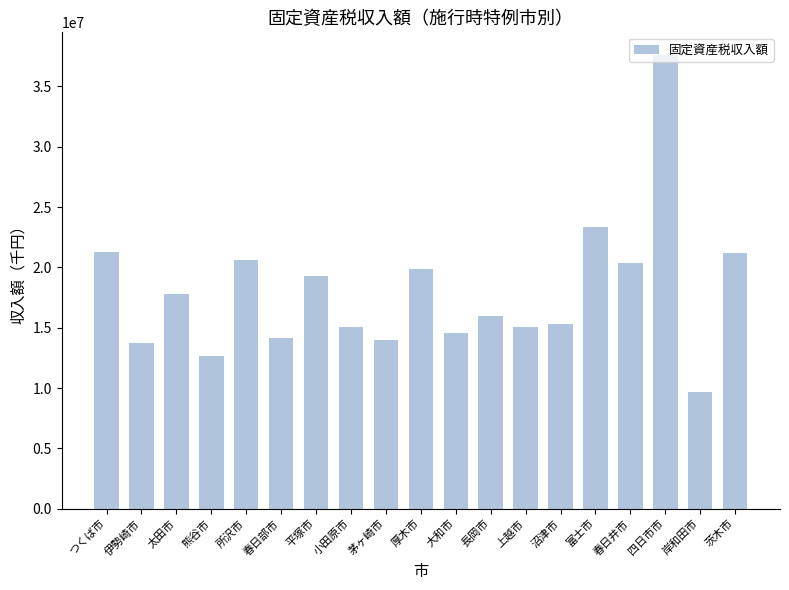

What is the label of the 2nd bar from the left?

伊勢崎市